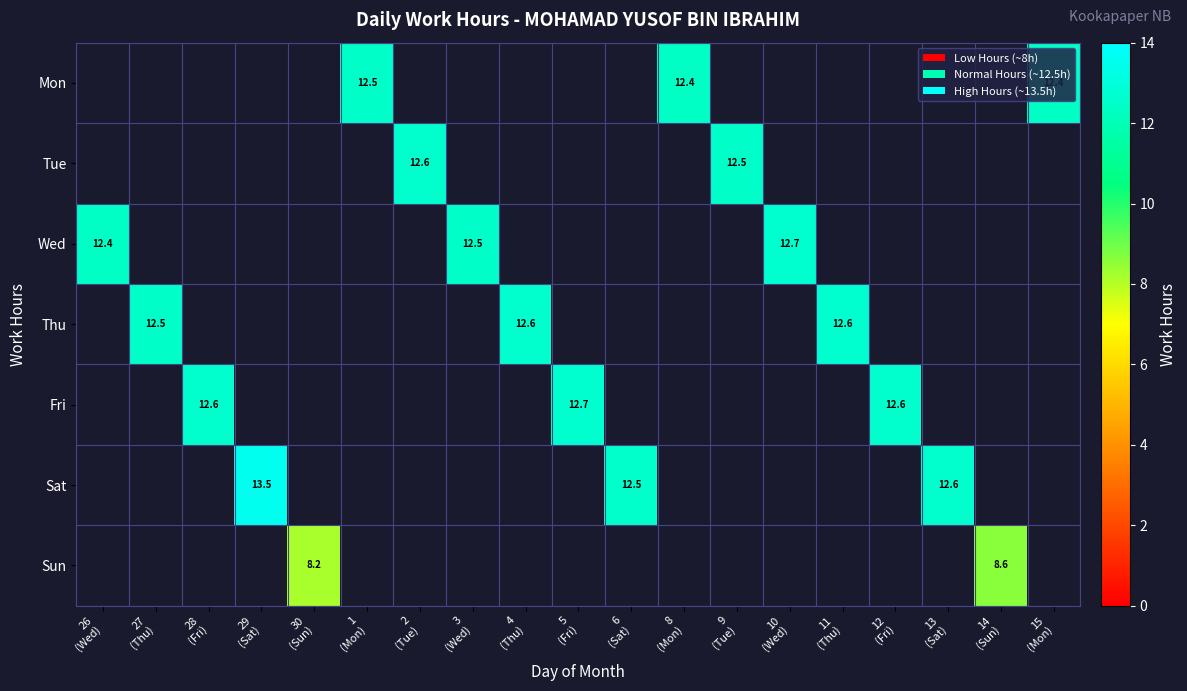

Which category has the lowest value across all series?

30
(Sun)